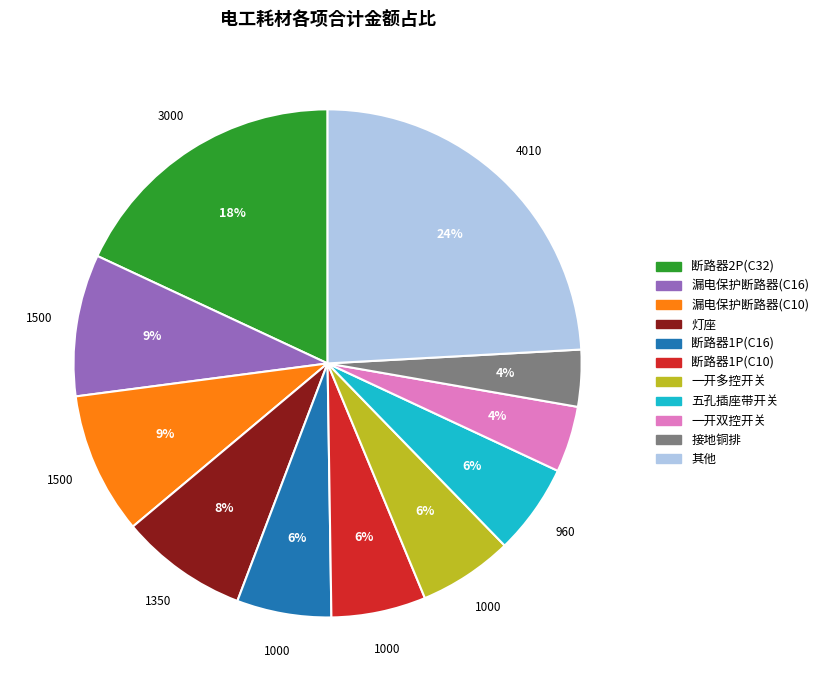

Is there a majority slice in this chart?

No